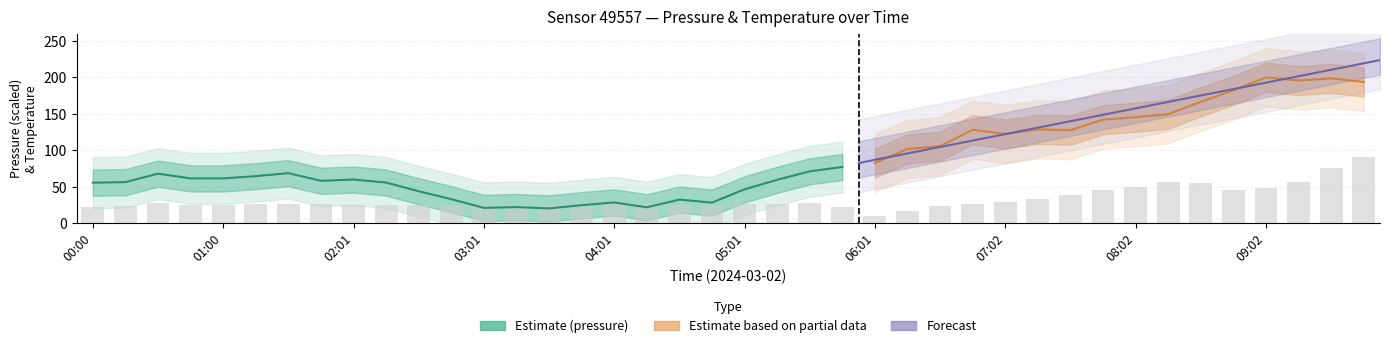

What is the maximum value shown in the chart?

90.0